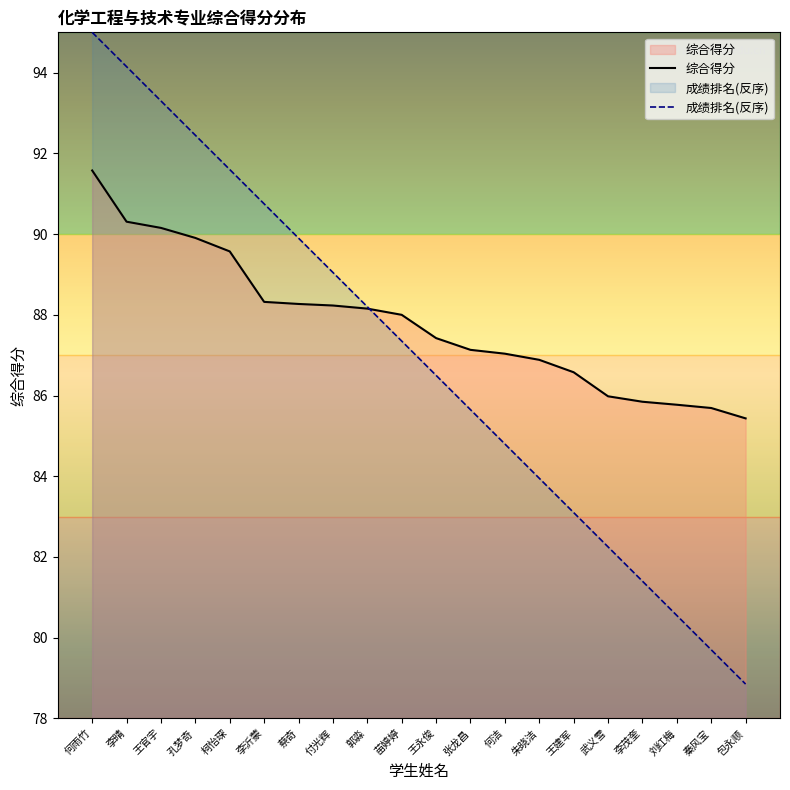

How many lines are shown in the chart?

2